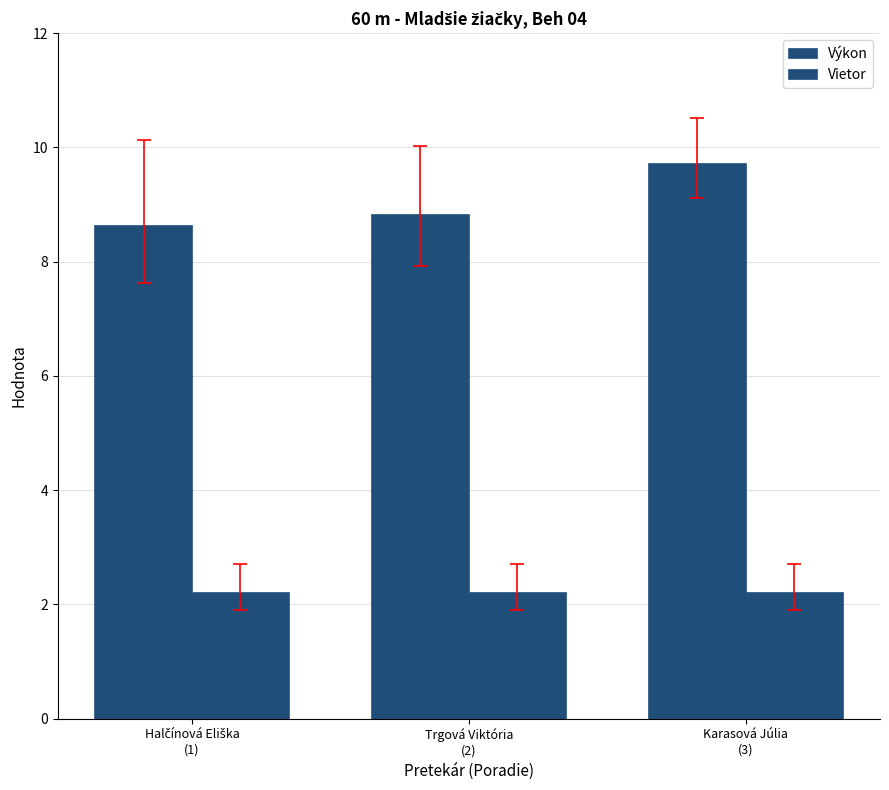

How many categories are shown in the chart?

3